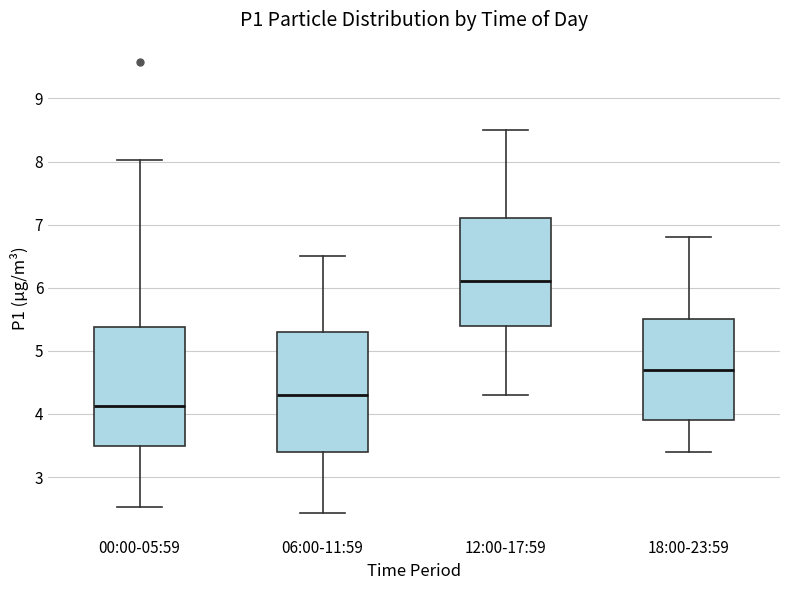

Reading left to right, read every box against the y-axis: the position of its median line, the range the box covers, and the ends of its whiskers. The values are not printed on the chart, so give them approximately, as read against the axis.

00:00-05:59: median 4.1, box 3.5 to 5.4, whiskers 2.5 to 8.0
06:00-11:59: median 4.3, box 3.4 to 5.3, whiskers 2.4 to 6.5
12:00-17:59: median 6.1, box 5.4 to 7.1, whiskers 4.3 to 8.5
18:00-23:59: median 4.7, box 3.9 to 5.5, whiskers 3.4 to 6.8